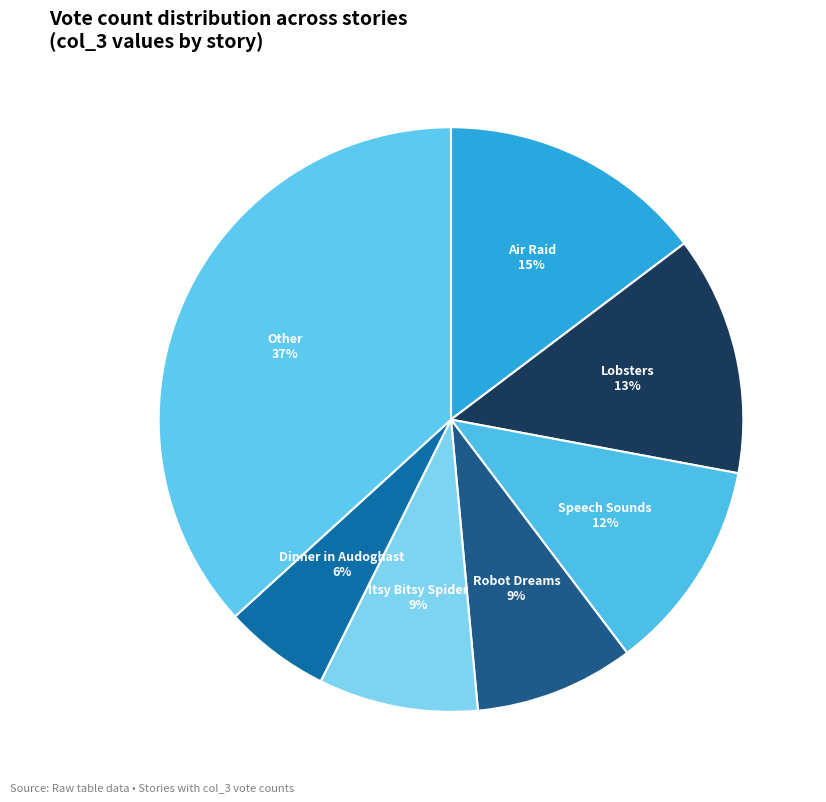

To the nearest percent, what portion does Other represent?

37%